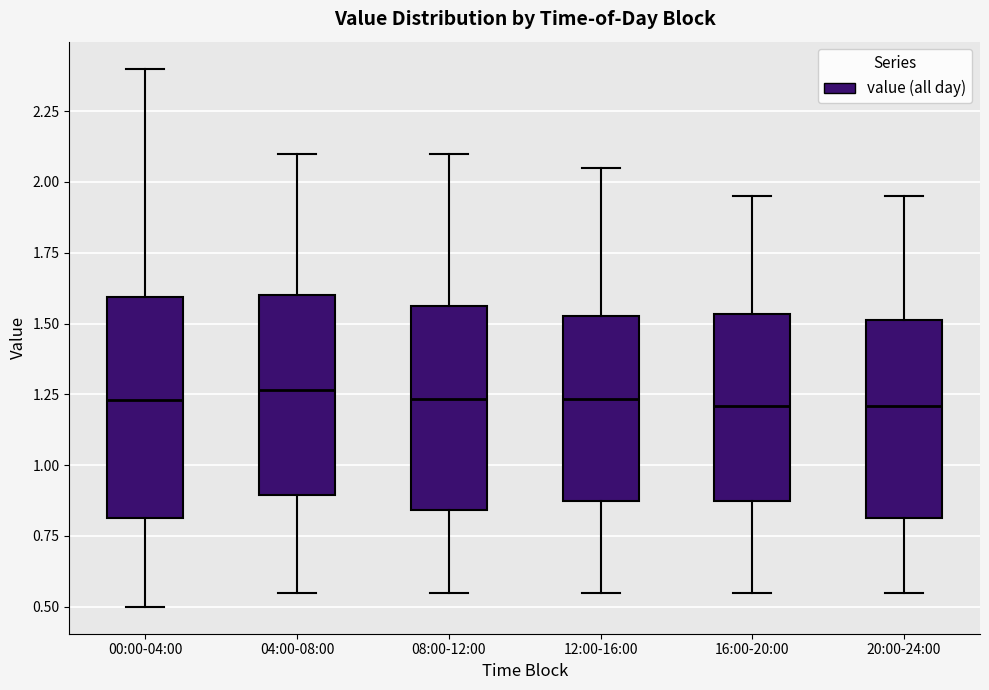

Reading left to right, transcribe this box plot: for each box, give where its median line is, the range the box spans, and where its two whiskers end, as read against the y-axis. The values are not printed on the chart, so give them approximately, as read against the axis.

00:00-04:00: median 1.25, box 0.80 to 1.60, whiskers 0.50 to 2.40
04:00-08:00: median 1.25, box 0.90 to 1.60, whiskers 0.55 to 2.10
08:00-12:00: median 1.25, box 0.85 to 1.55, whiskers 0.55 to 2.10
12:00-16:00: median 1.25, box 0.85 to 1.55, whiskers 0.55 to 2.05
16:00-20:00: median 1.20, box 0.85 to 1.55, whiskers 0.55 to 1.95
20:00-24:00: median 1.20, box 0.80 to 1.50, whiskers 0.55 to 1.95